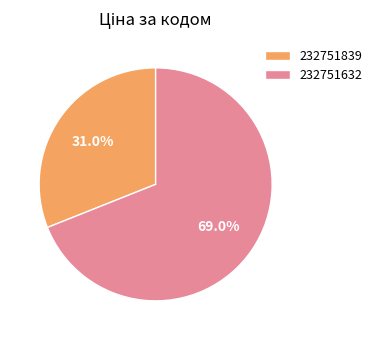

How many segments does this pie chart have?

2